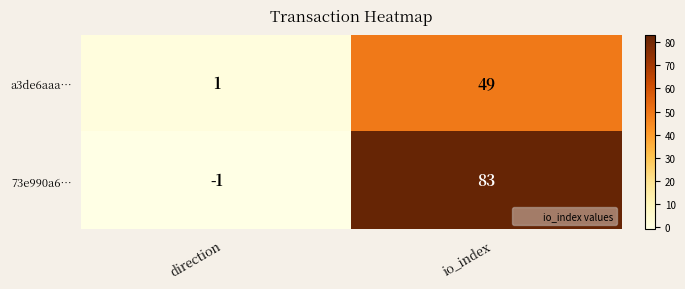

Is it true that 73e990a6… equals 48 at io_index?

False